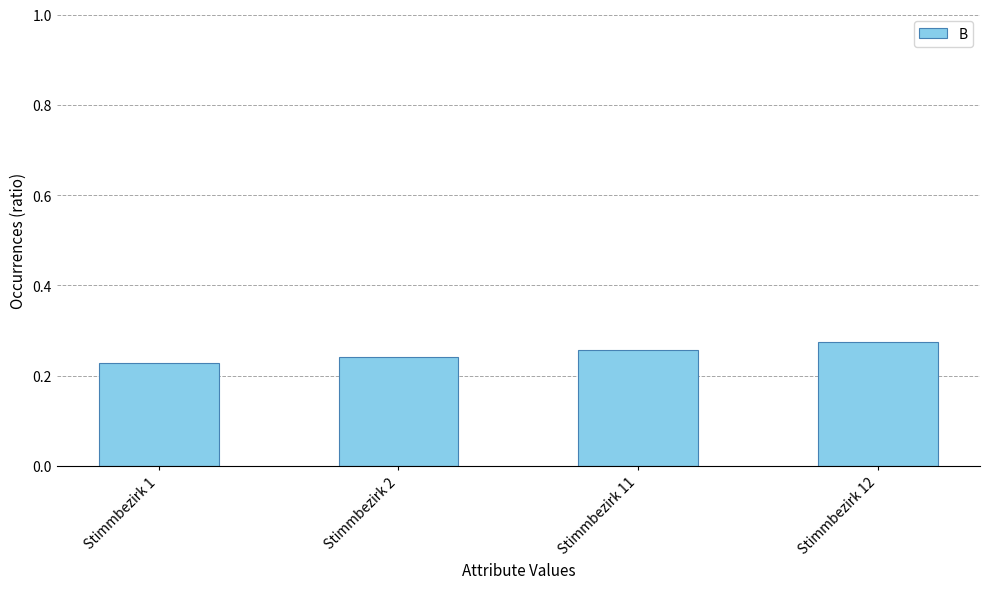

How many bars are there in total?

4